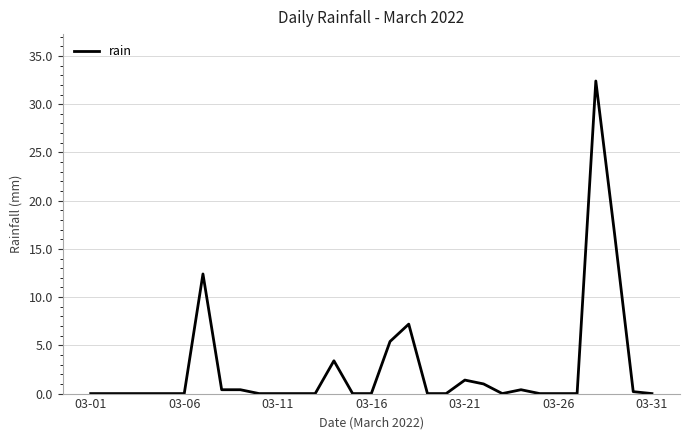

The chart shows a value of -13.7 at 03-31. True or false?

False